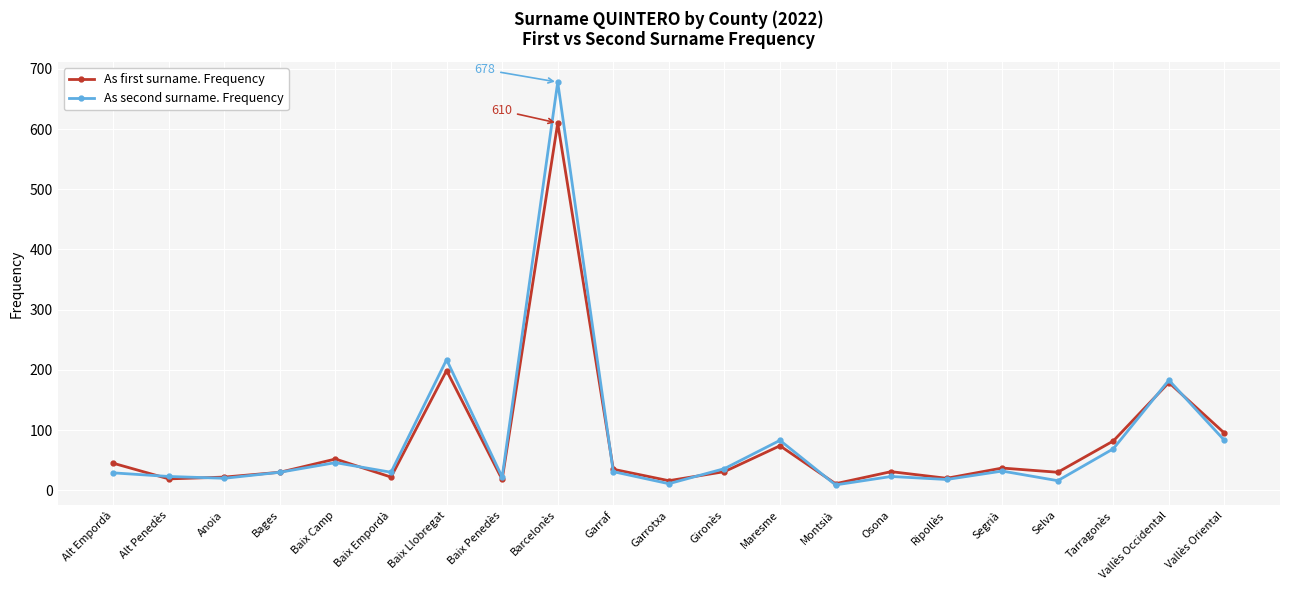

How many series are shown in this chart?

2